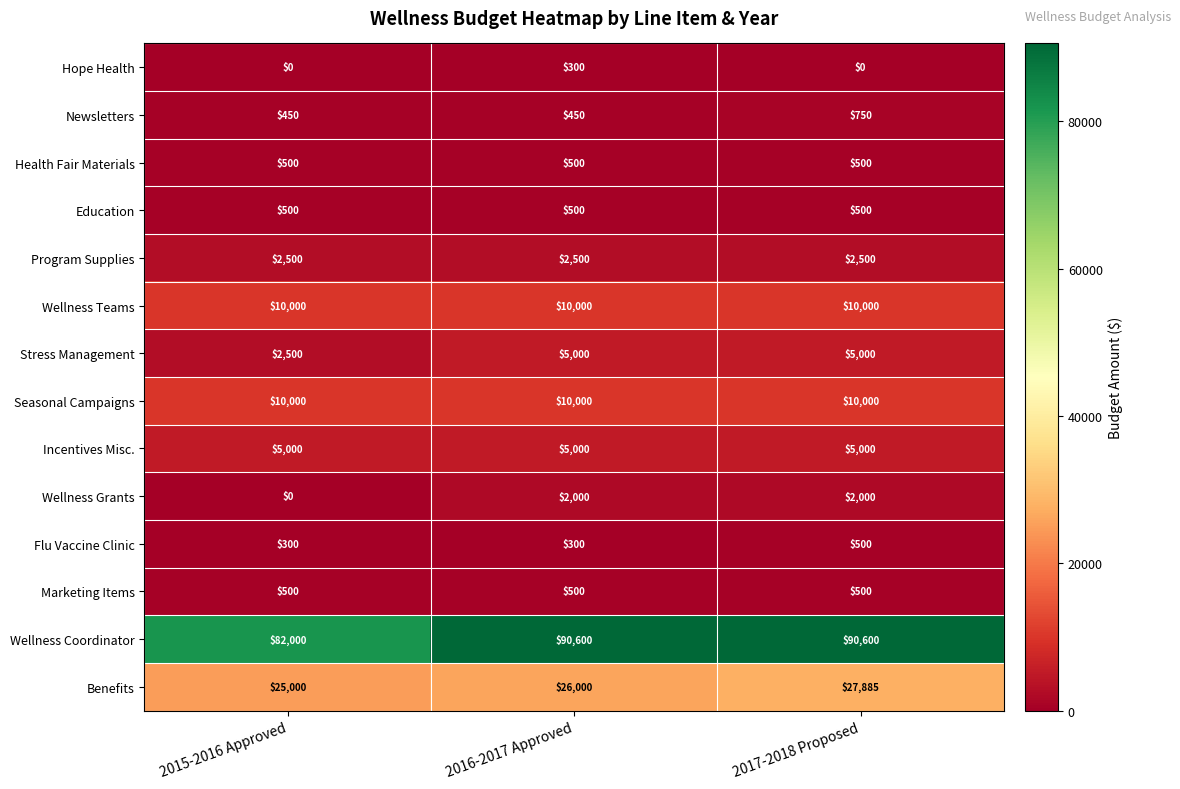

How many Benefits values are between 25000 and 27885?

3